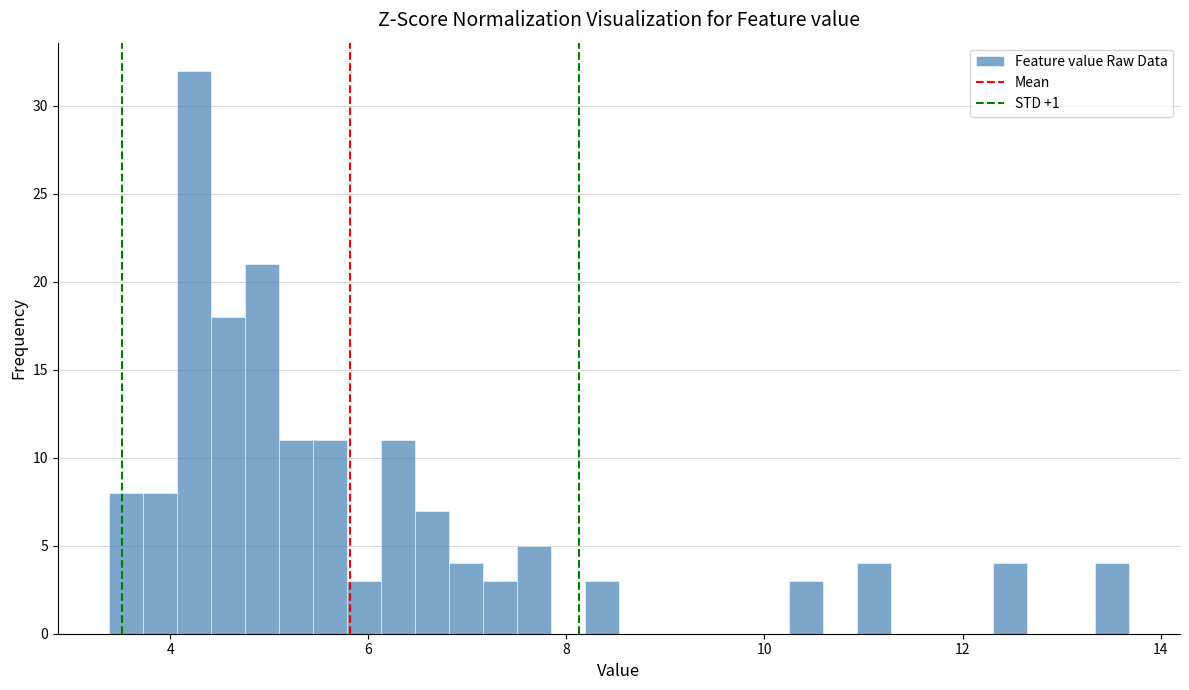

Around what value on the x-axis is the tallest bar? Give the approximate position of its centre, as read against the axis.

4.2